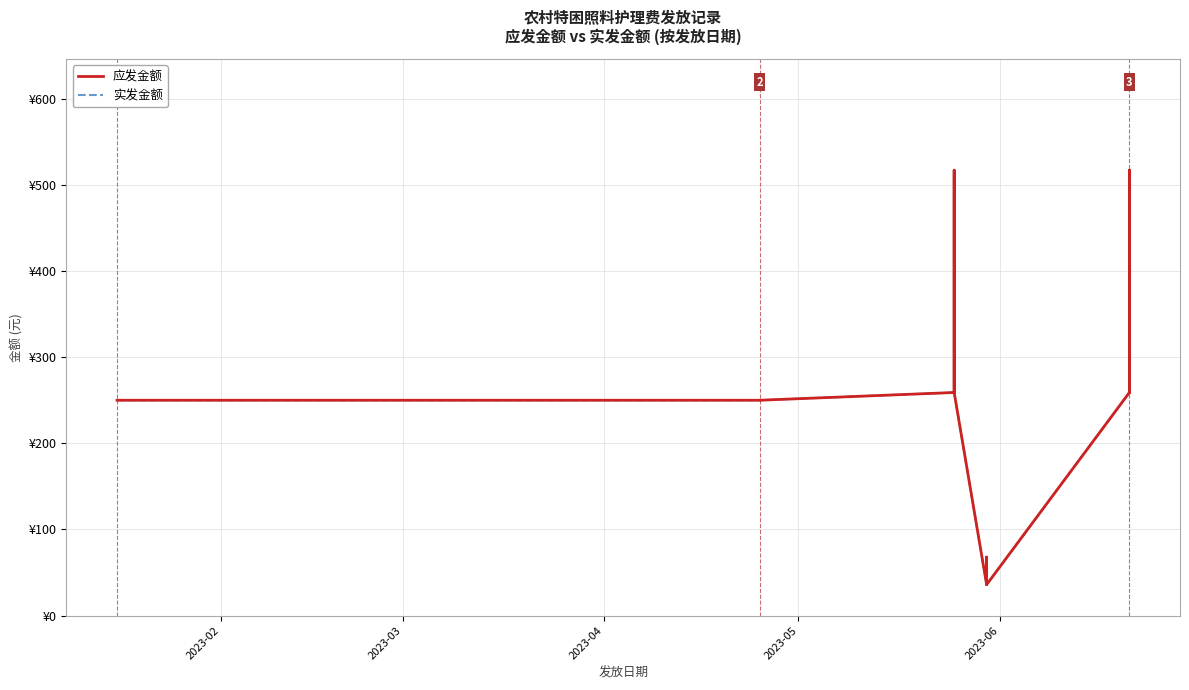

What are all the series names shown in the legend?

应发金额, 实发金额